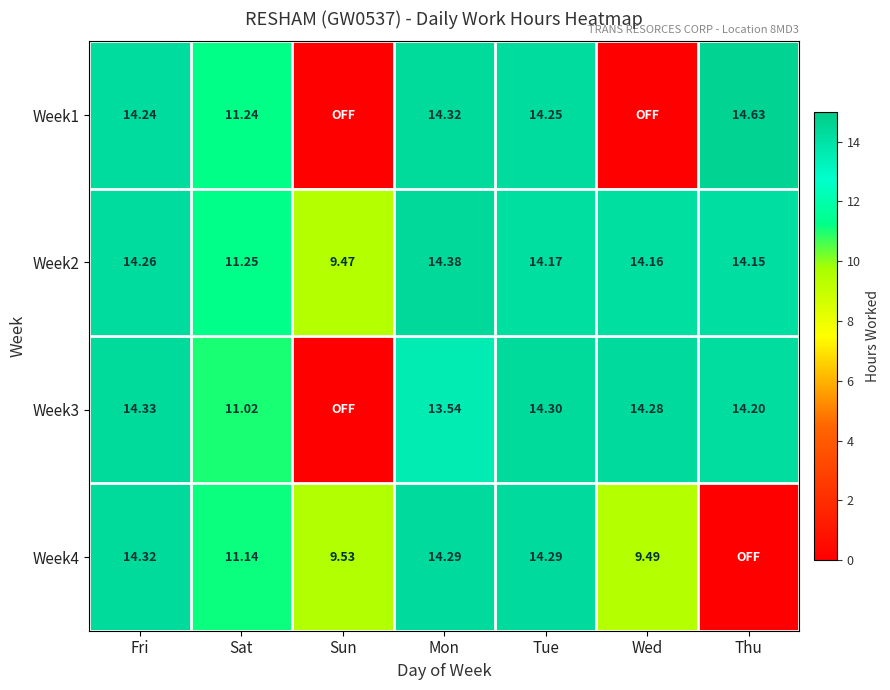

Where does the Week2 series first go above 14?

Fri